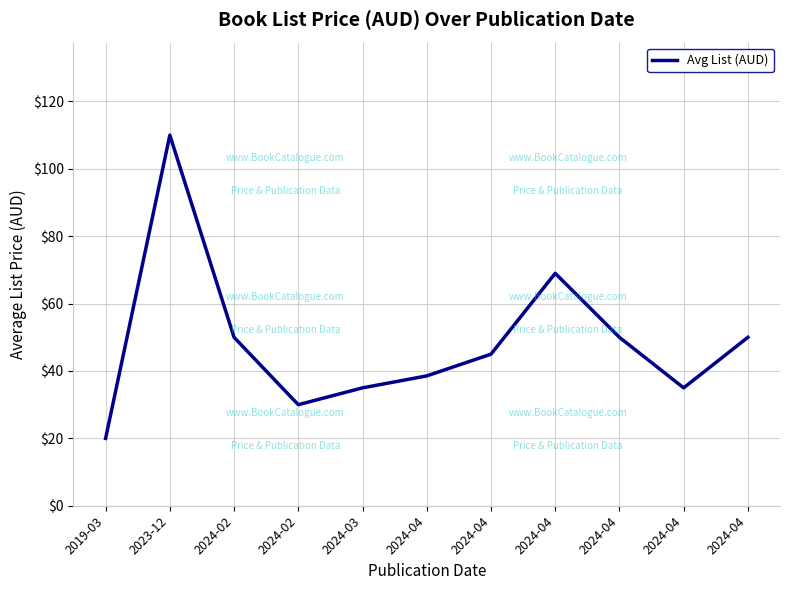

What is the value of the 6th point from the left?

38.5